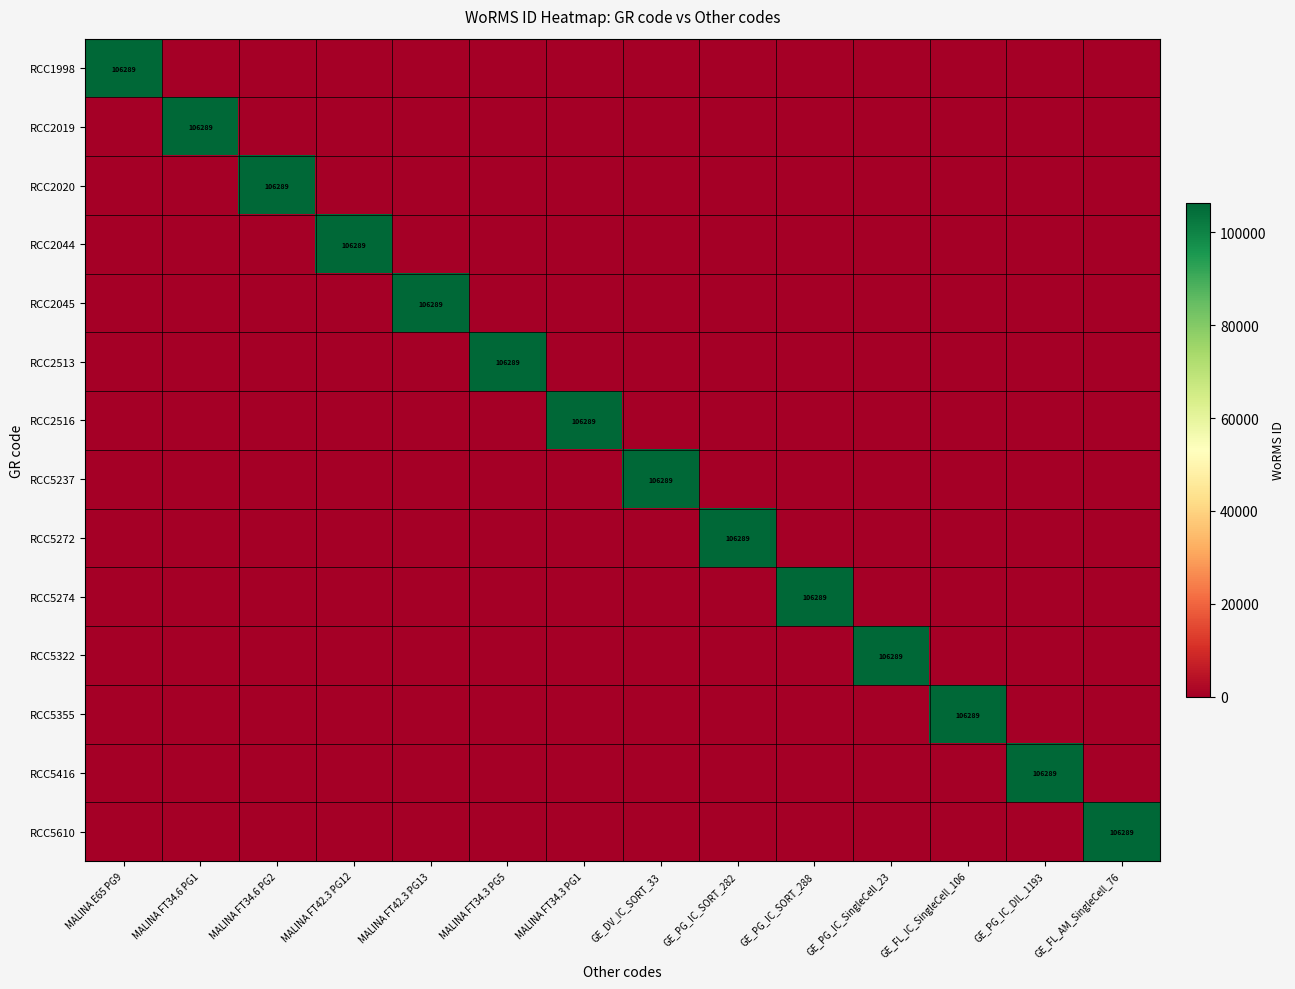

Between GE_PG_IC_DIL_1193 and GE_PG_IC_SORT_288, which is larger?

GE_PG_IC_DIL_1193